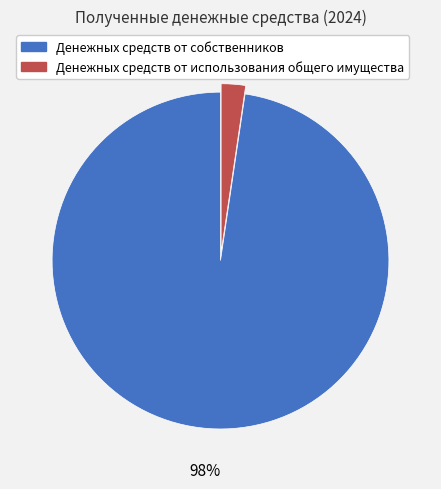

Is there a majority slice in this chart?

Yes